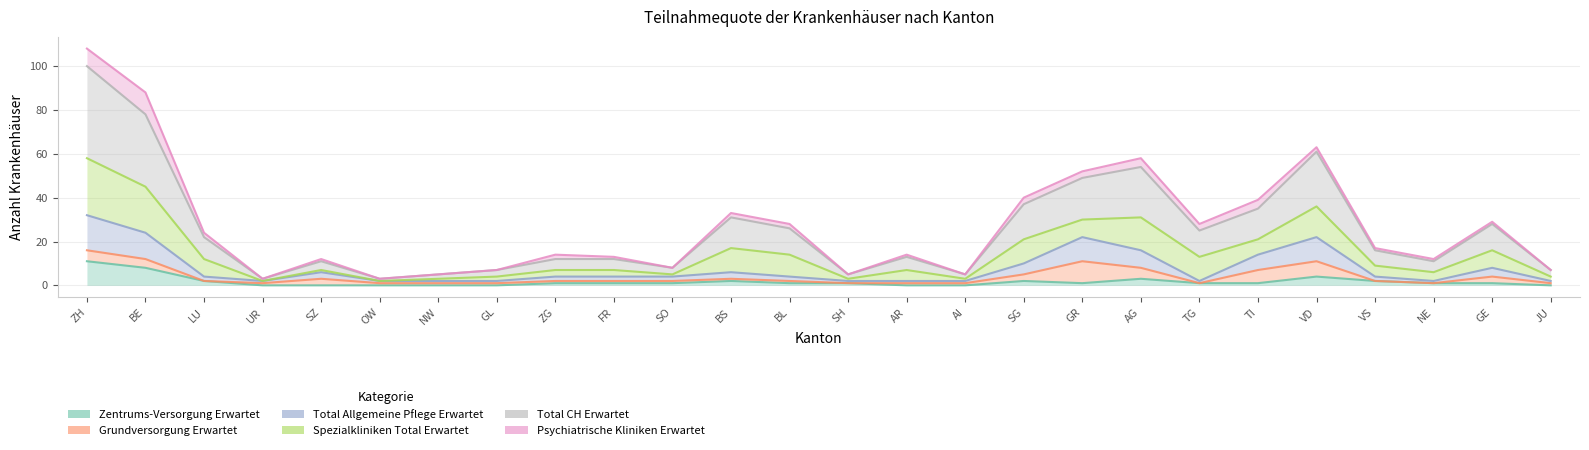

How many data points in Total CH Erwartet are less than 16?

13